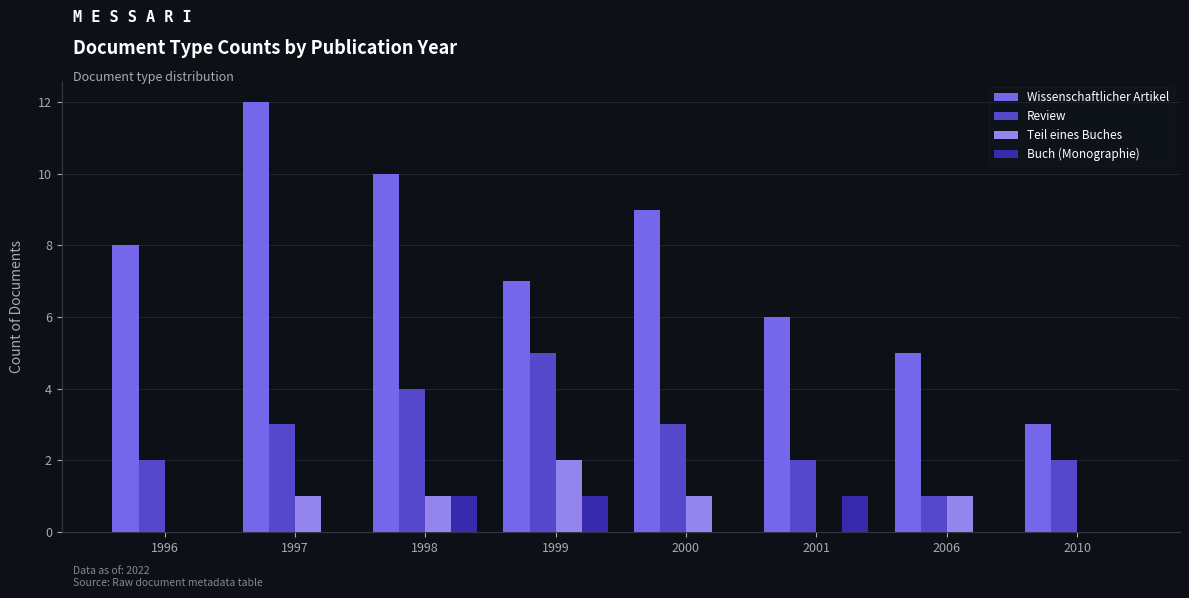

Which series changed the most between 2000 and 2010?

Wissenschaftlicher Artikel